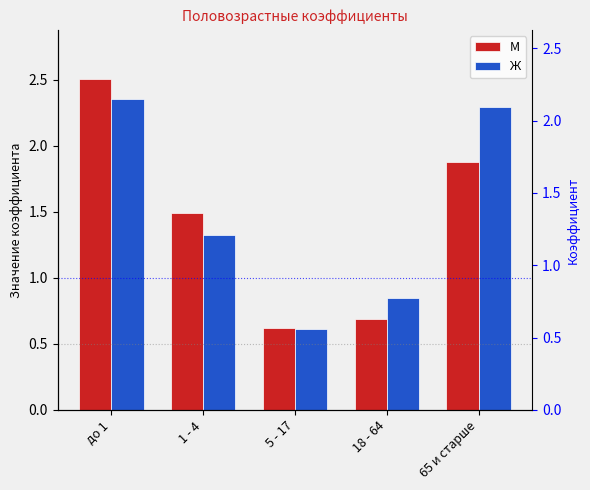

Which series has the largest total across all categories?

Ж